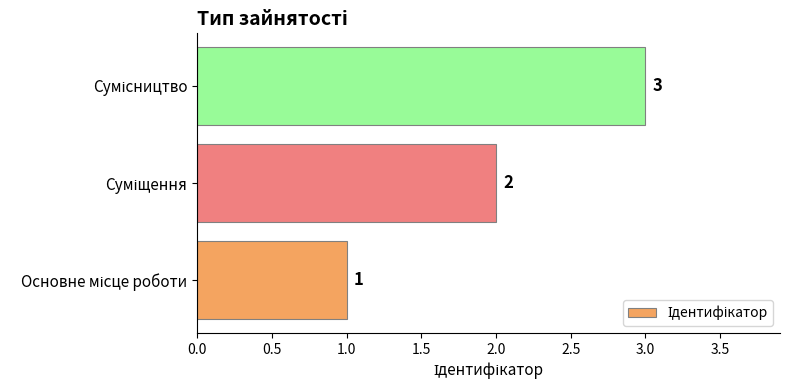

What is the sum of all values?

6